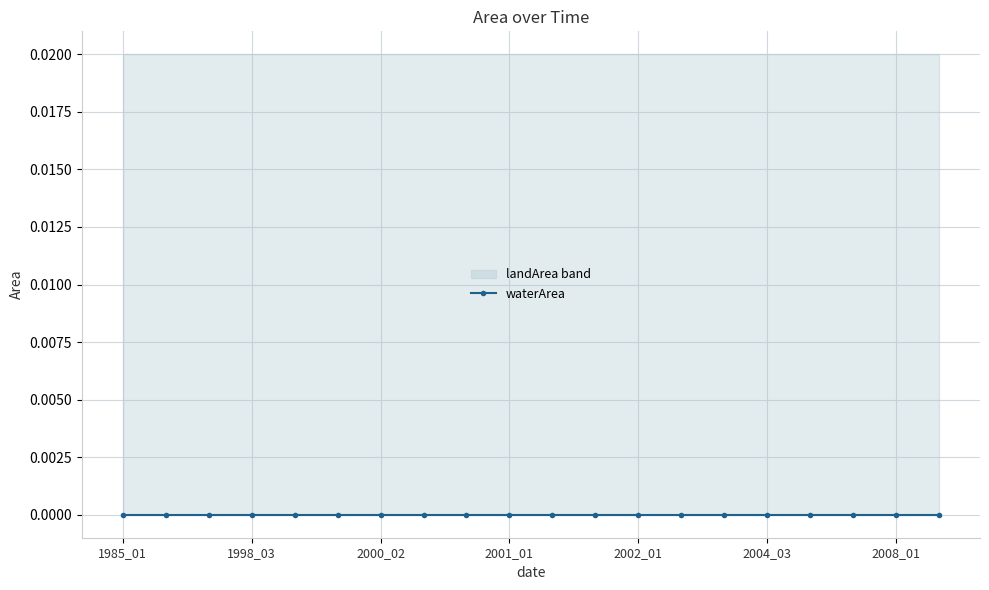

How many data points does each series have?

20